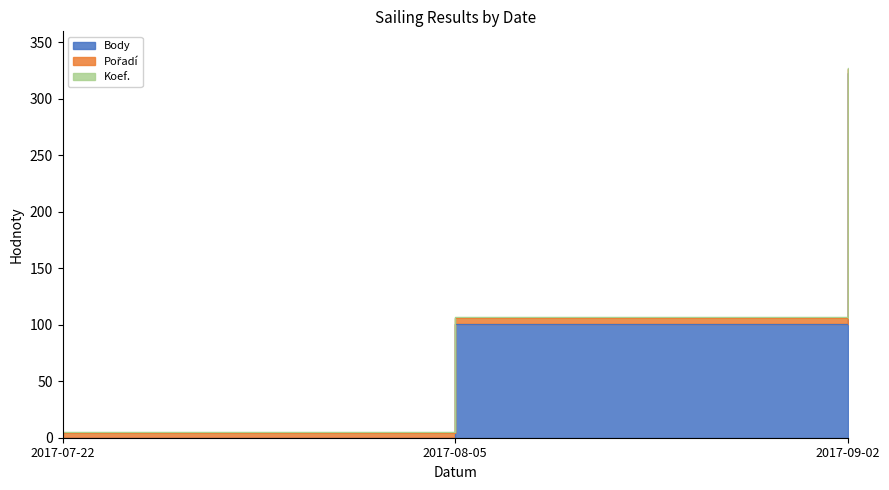

What is the approximate value of Body at 2017-08-05, to the nearest 5?

100